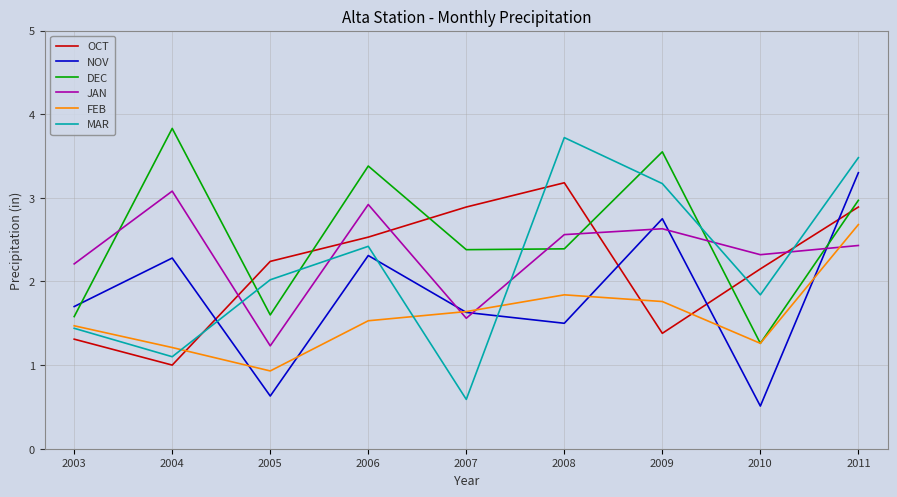

What is the total value across all series at 2010?

9.3